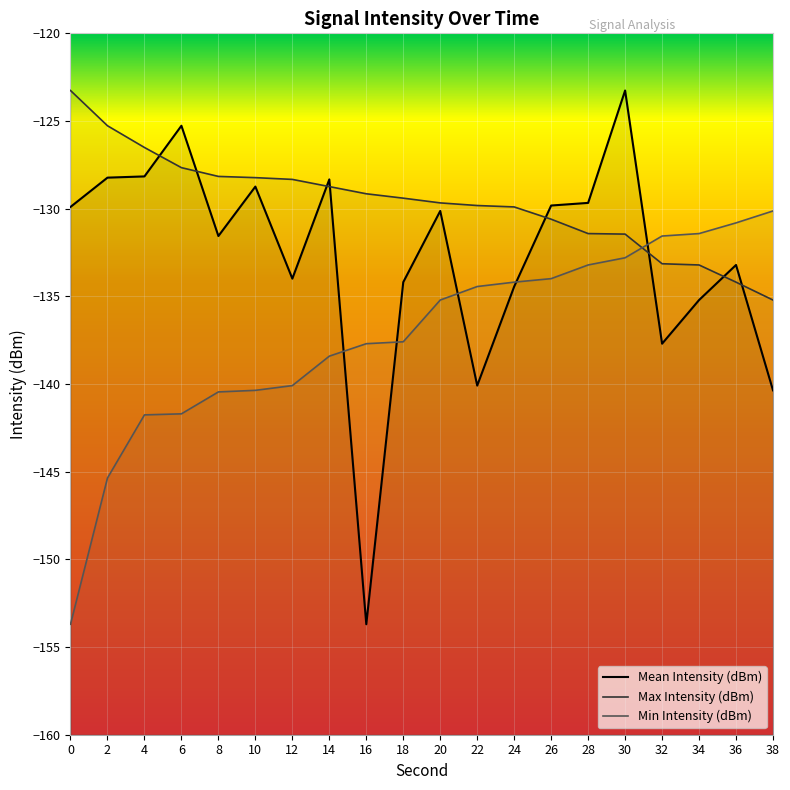

What is the difference between the Mean Intensity (dBm) values at 36 and 10?

4.5